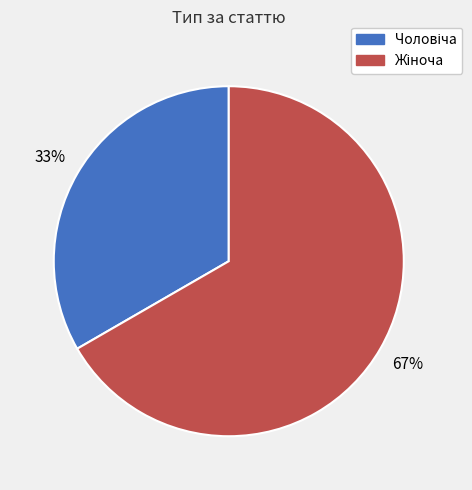

How many segments does this pie chart have?

2